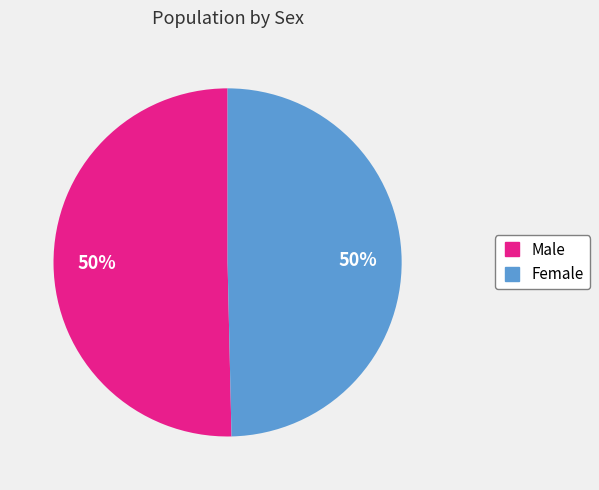

Count the number of slices in the pie.

2